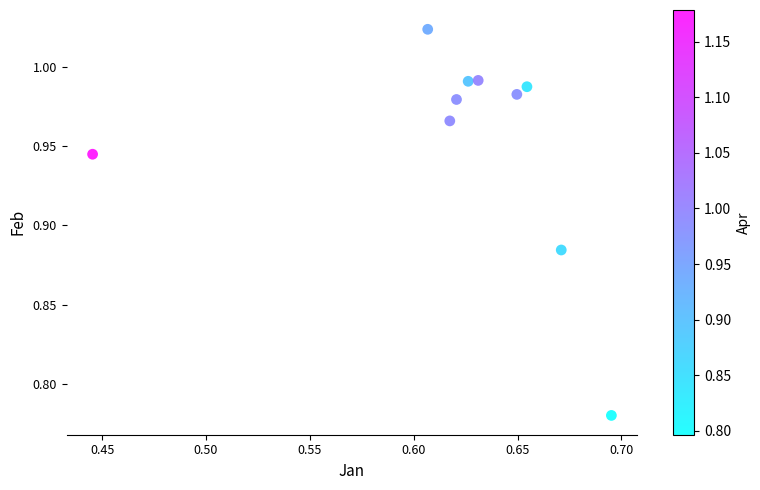

What is the average X value?

0.6